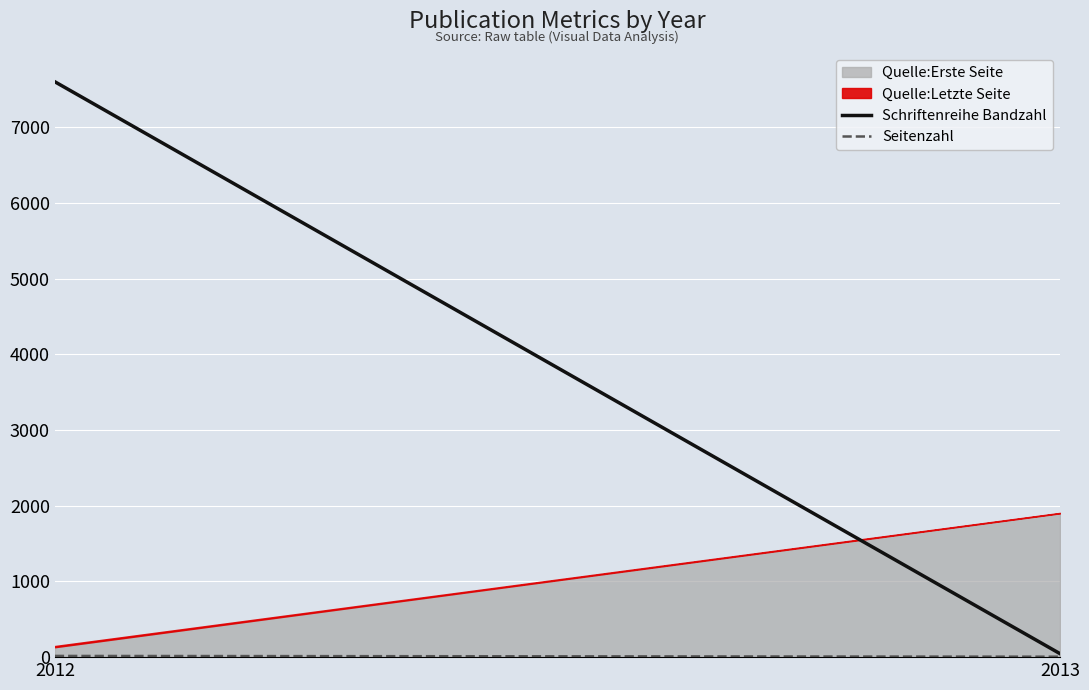

What is the sum of all Quelle:Erste Seite values?

2031